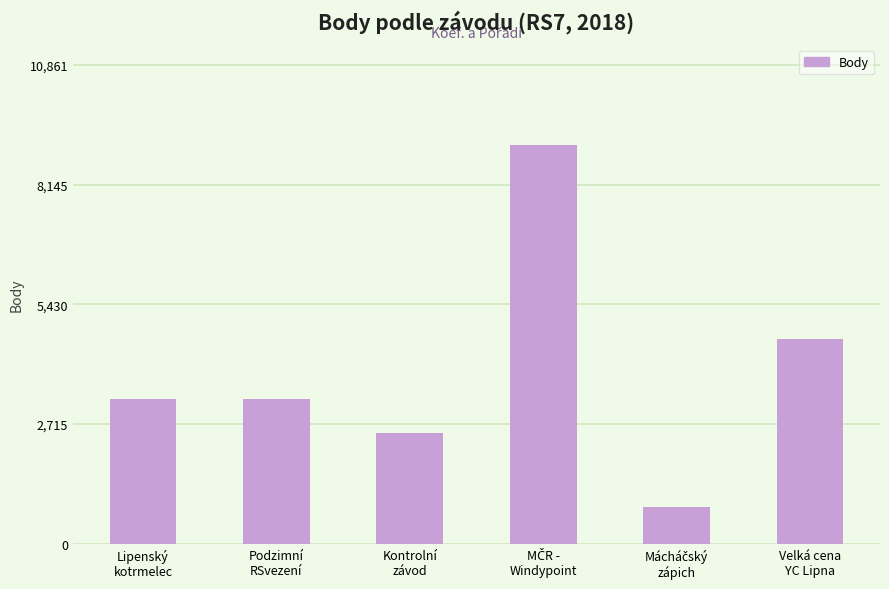

What is the value of the 4th bar from the left?

9051